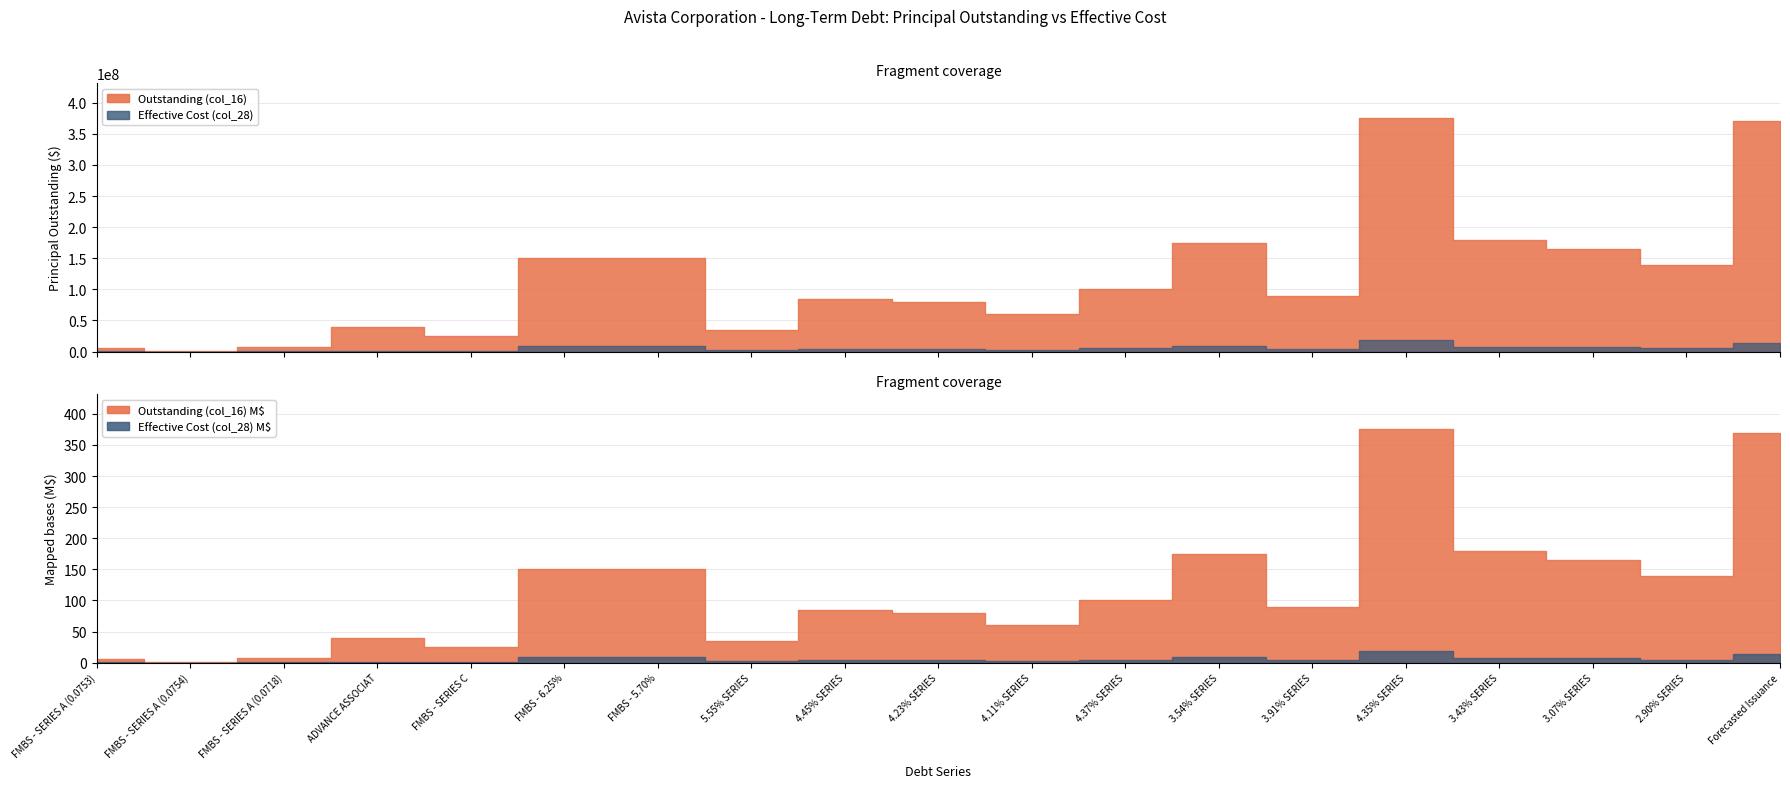

What is the difference between the Outstanding (col_16) values at FMBS - SERIES C and 2.90% SERIES?

115000000.0